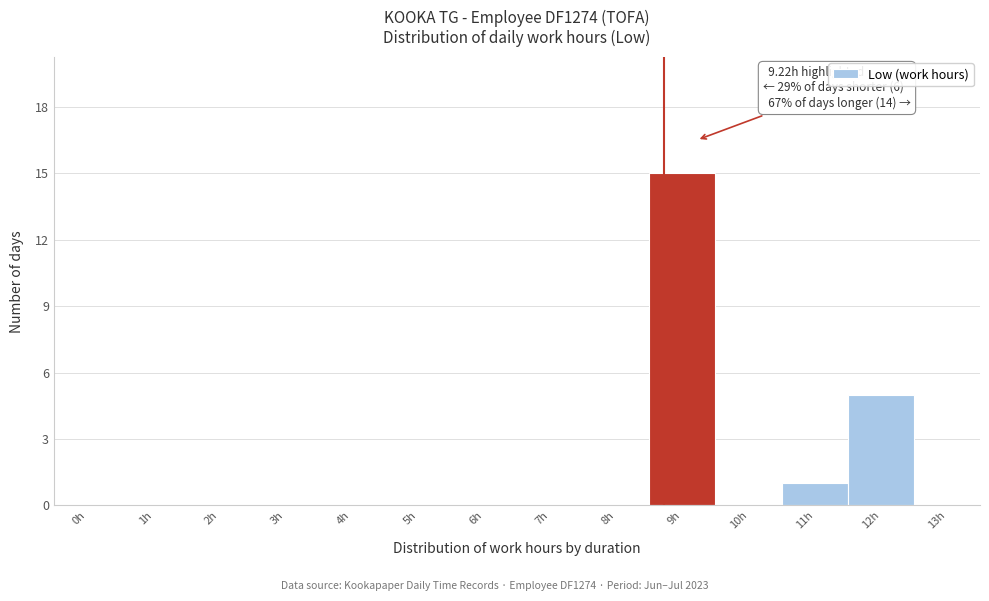

Reading right to left, extract all data points from this chart.

13h=0	12h=5	11h=1	10h=0	9h=15	8h=0	7h=0	6h=0	5h=0	4h=0	3h=0	2h=0	1h=0	0h=0